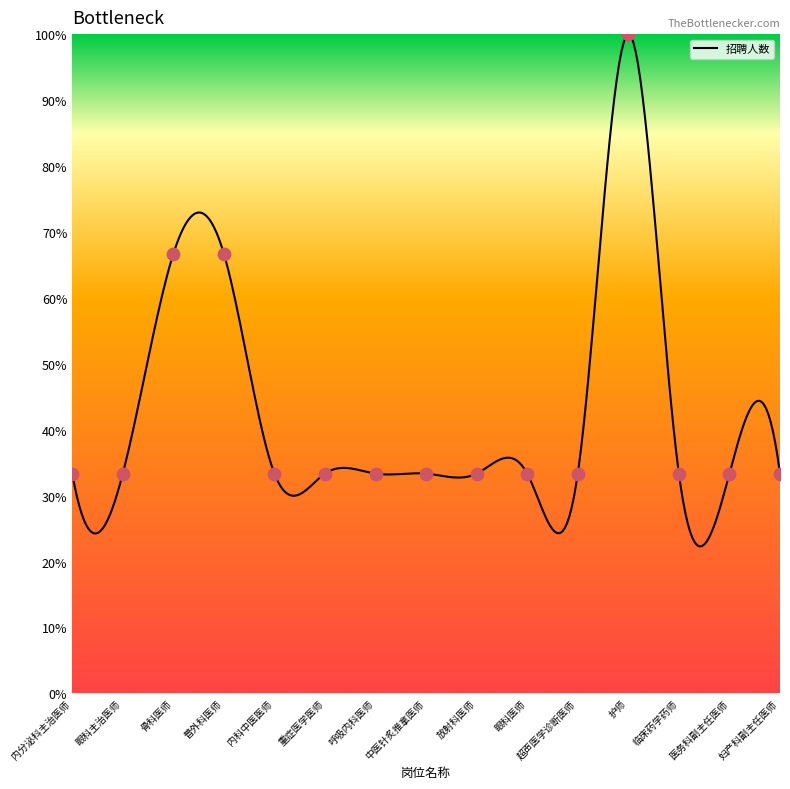

Which has a higher value, 临床药学药师 or 放射科医师?

临床药学药师